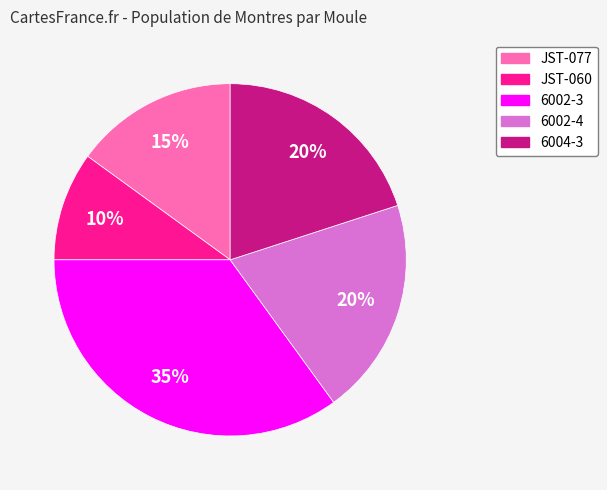

Approximately how many times larger is the value at 6002-3 compared to JST-060?

3.5